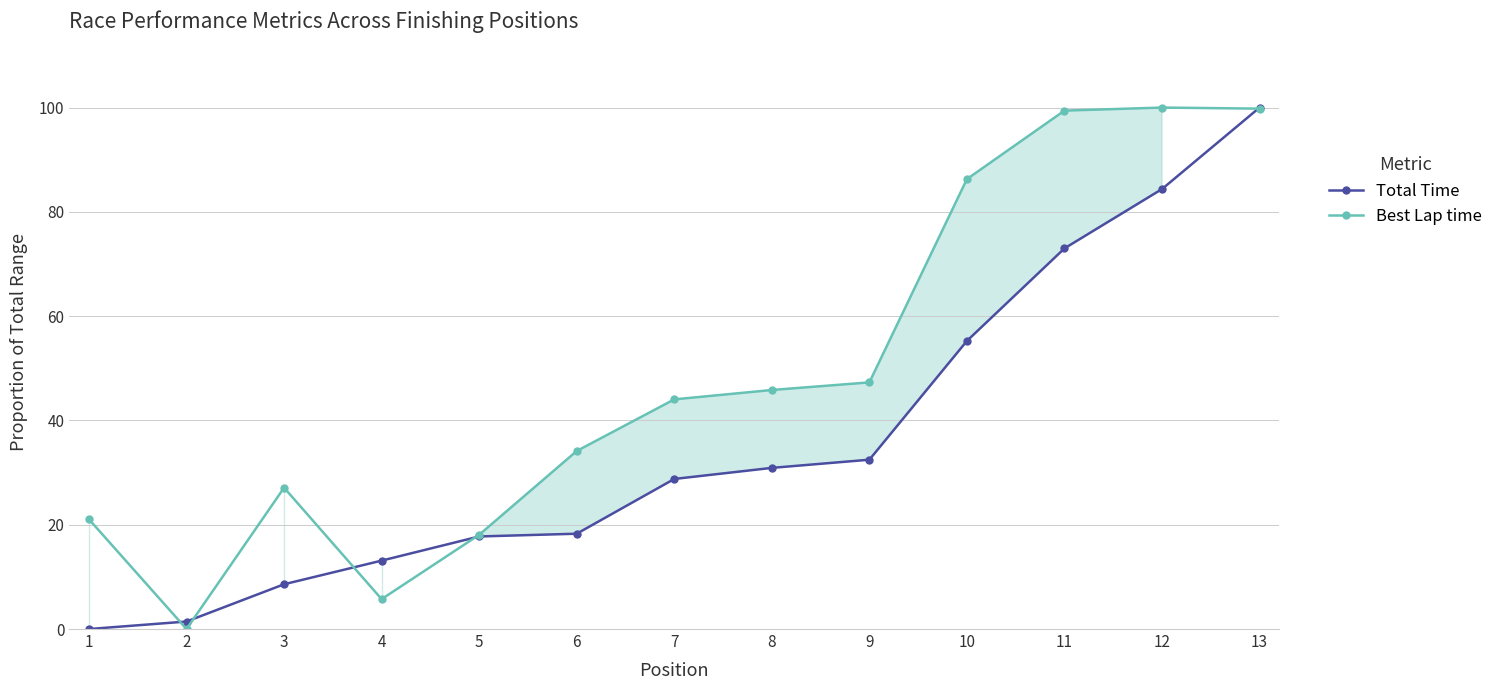

What is the greatest value displayed?

100.0